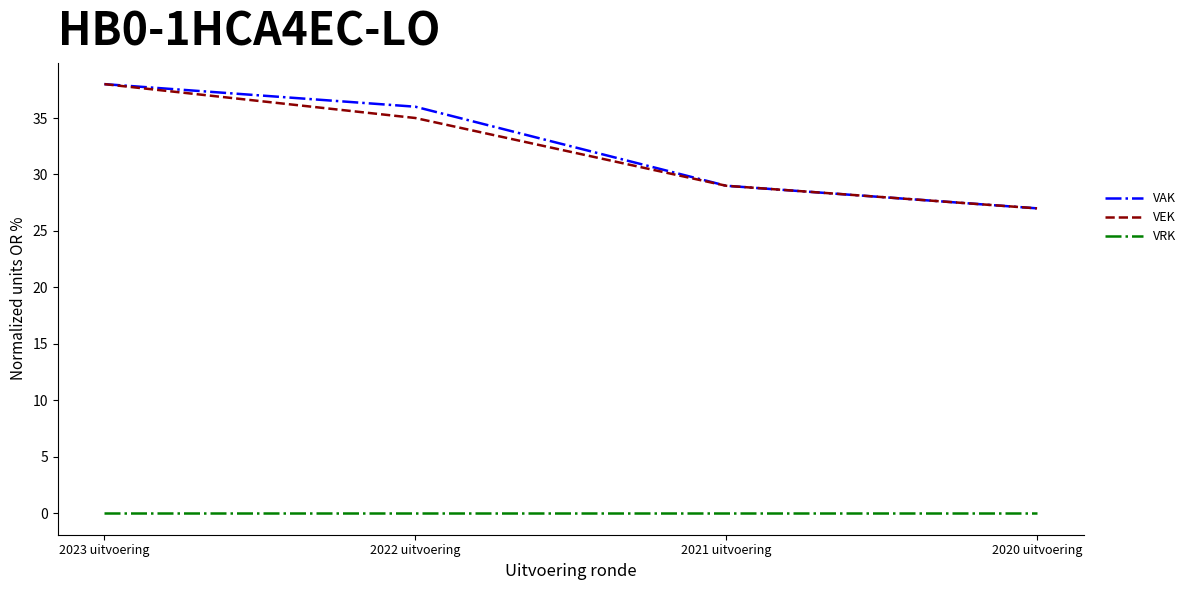

Between 2023 uitvoering and 2022 uitvoering, which series saw the biggest shift?

VEK